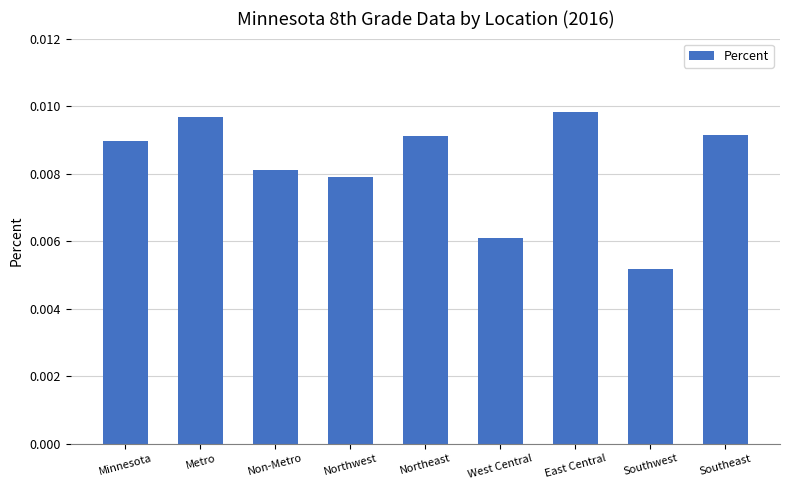

At which category does the chart reach its peak across all series?

East Central